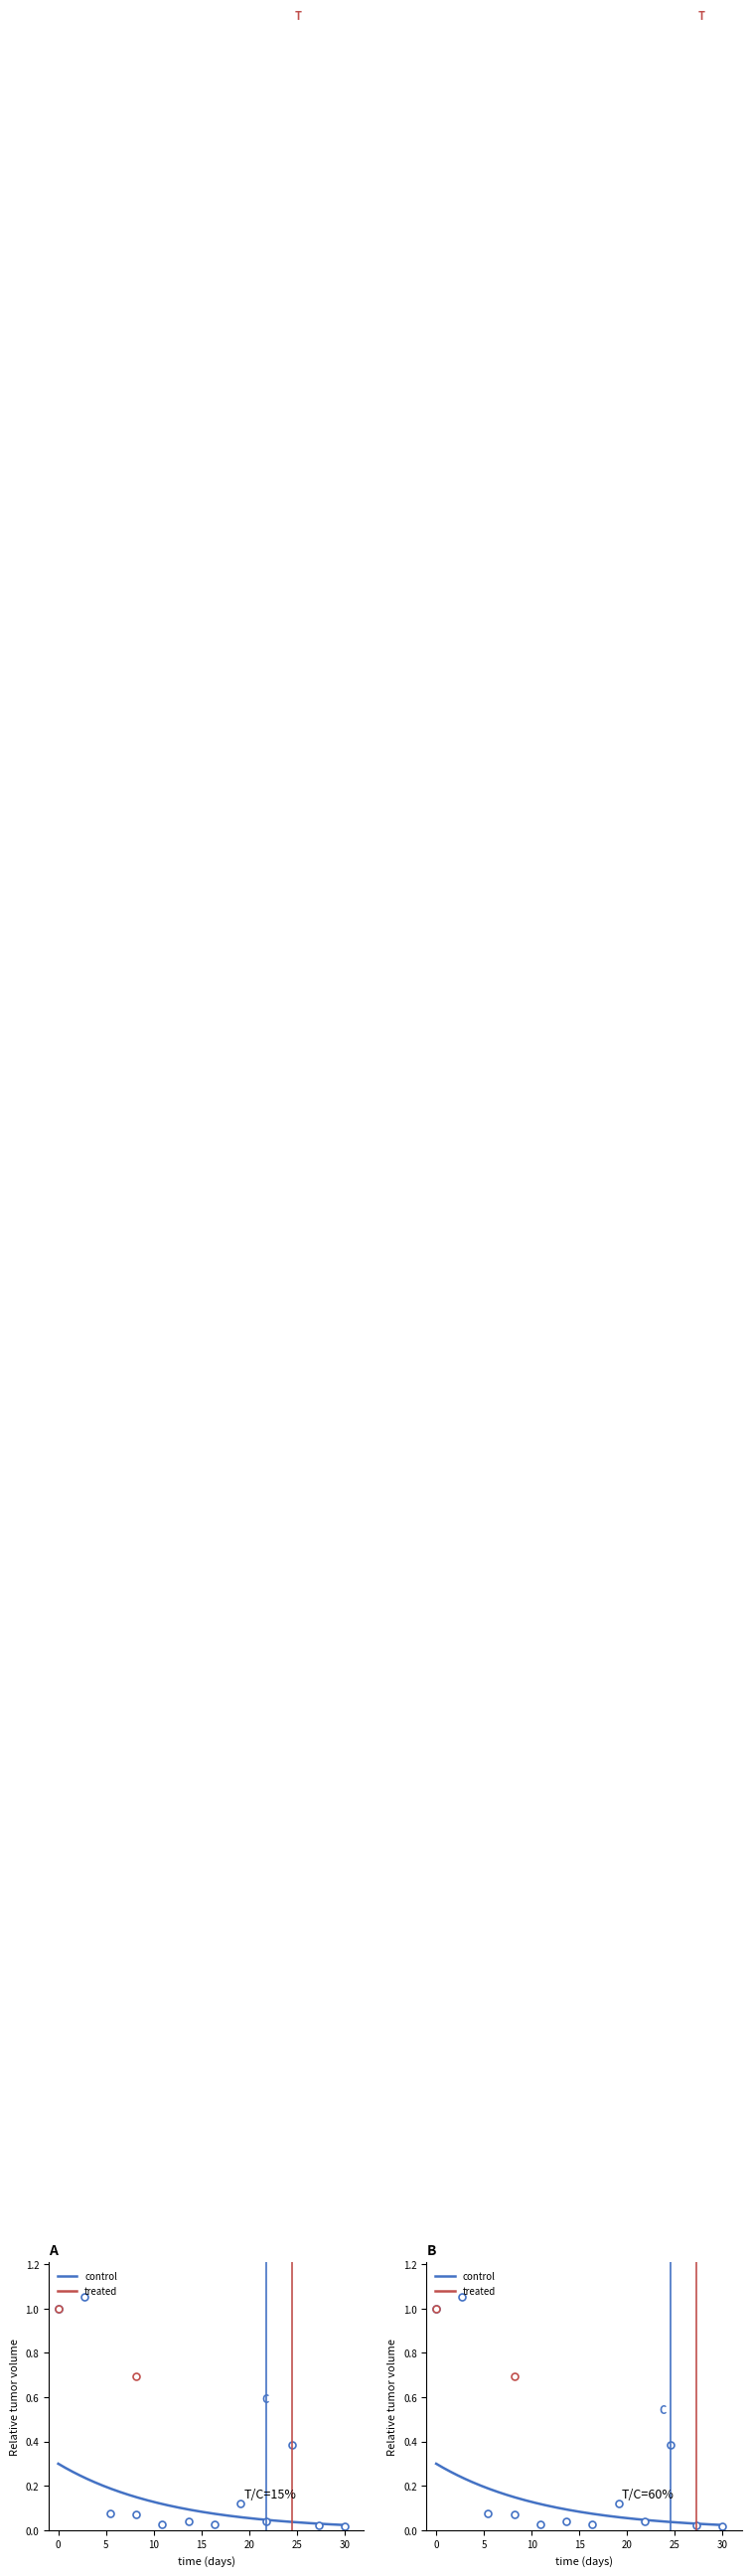

What are all the series names shown in the legend?

control, treated